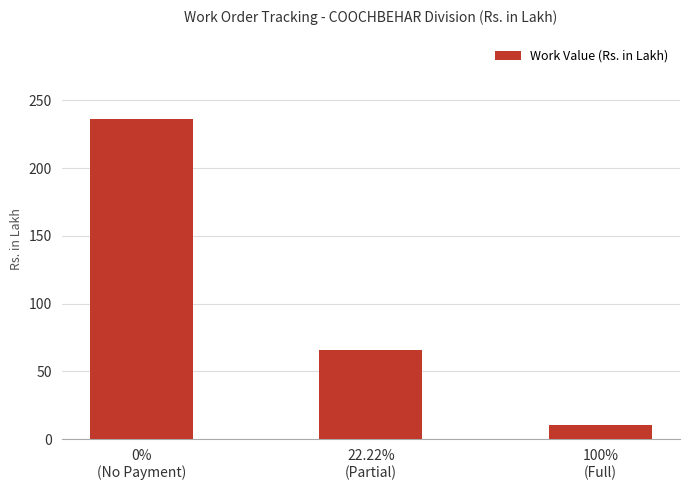

Count the number of values greater than 65.

2